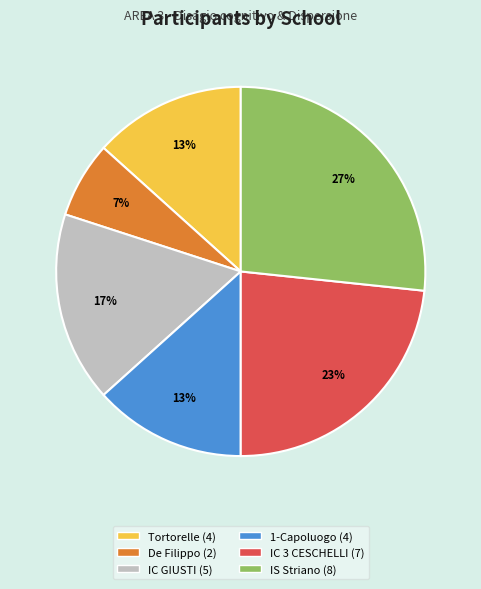

To the nearest percent, what is the difference between the largest and smallest slice percentages?

20%